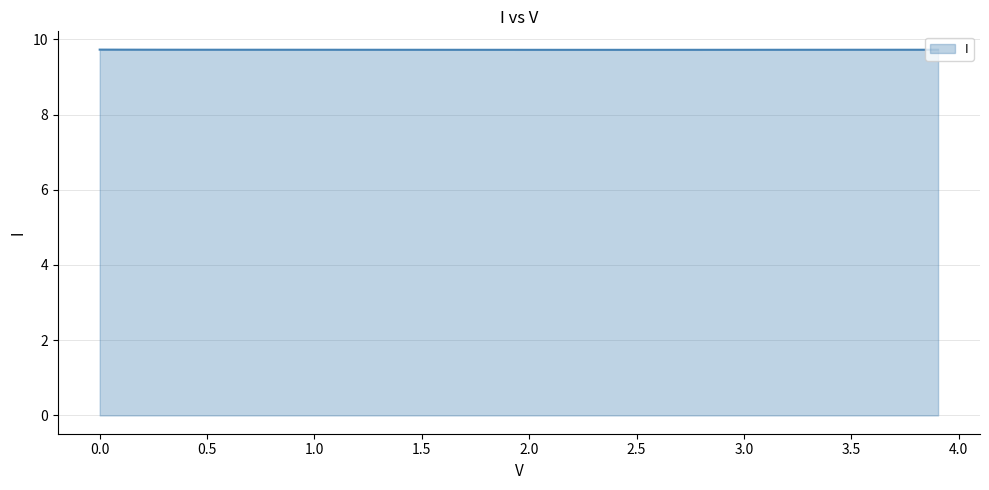

What is the smallest value displayed?

9.7